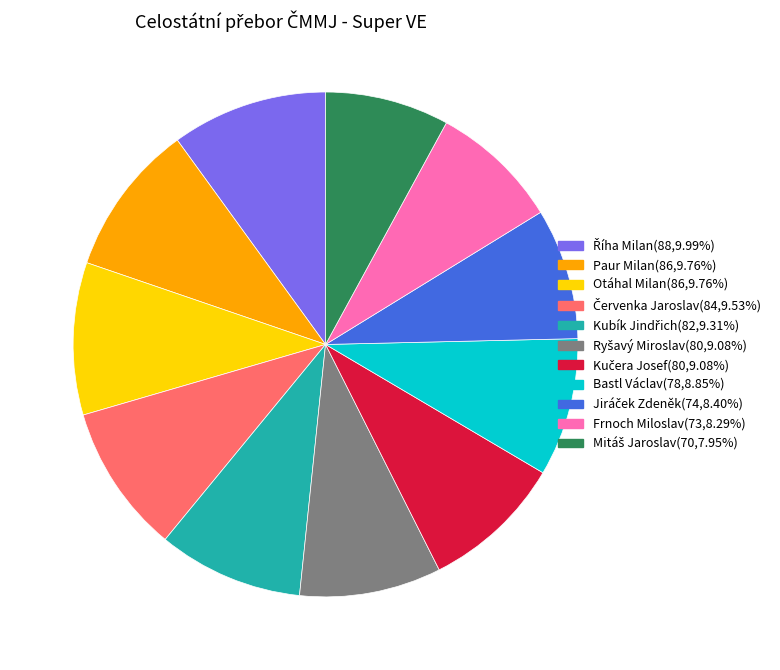

Is the sum of Paur Milan and Otáhal Milan greater than half?

No